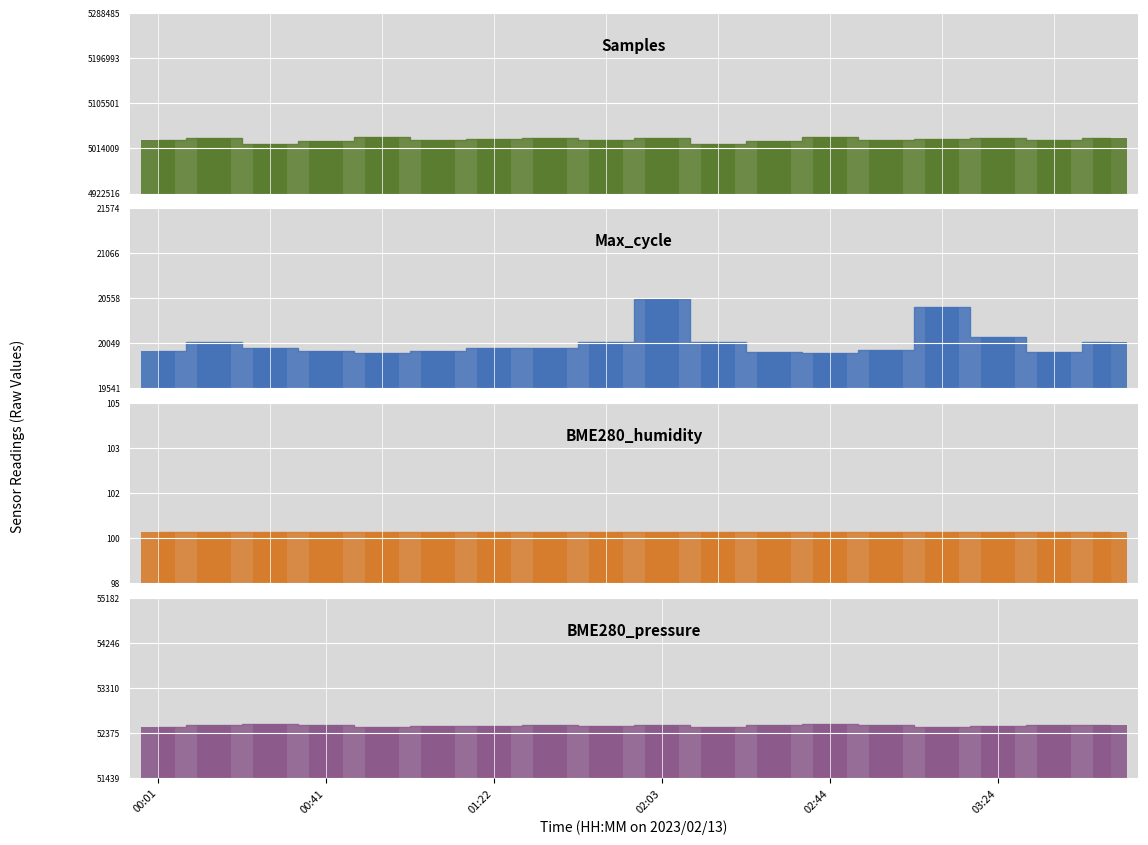

Which category has the lowest value across all series?

00:01